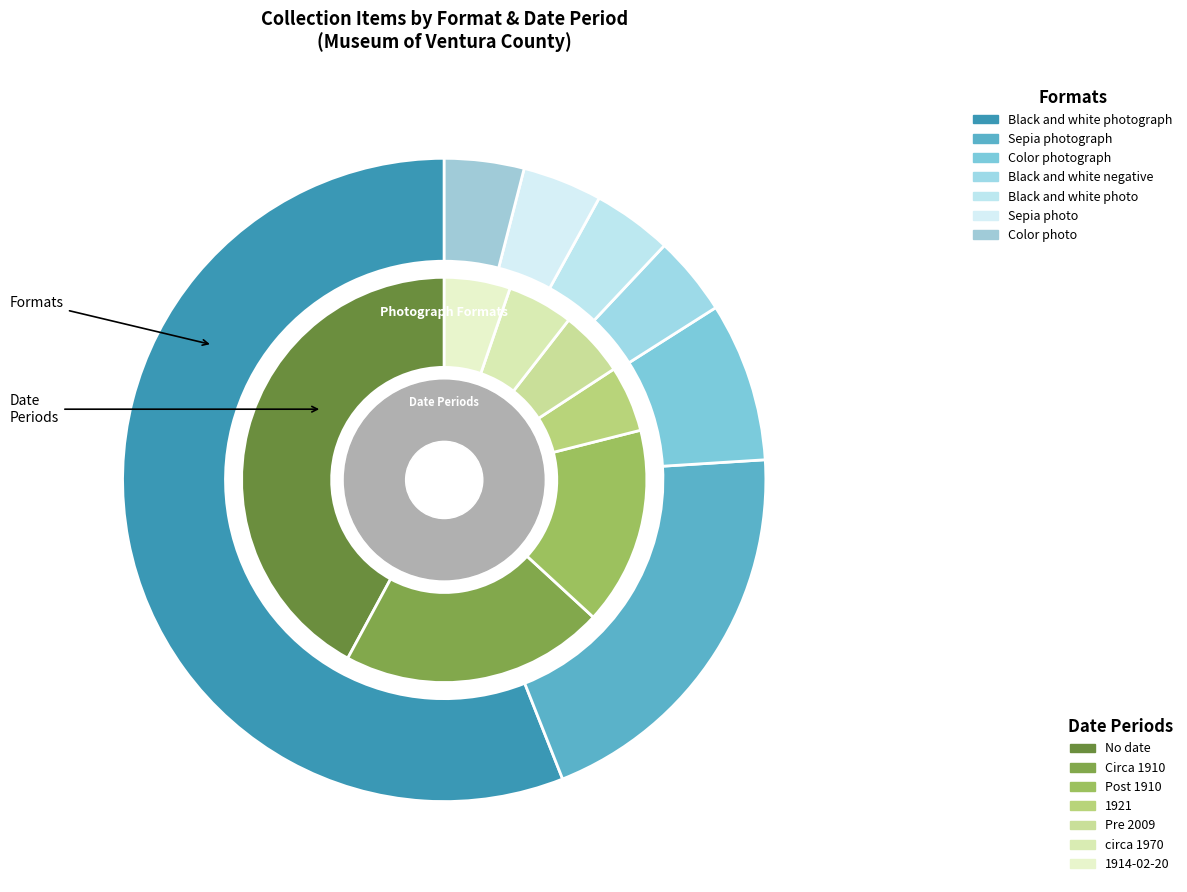

What percentage is the Sepia photograph slice, to the nearest percent?

20%